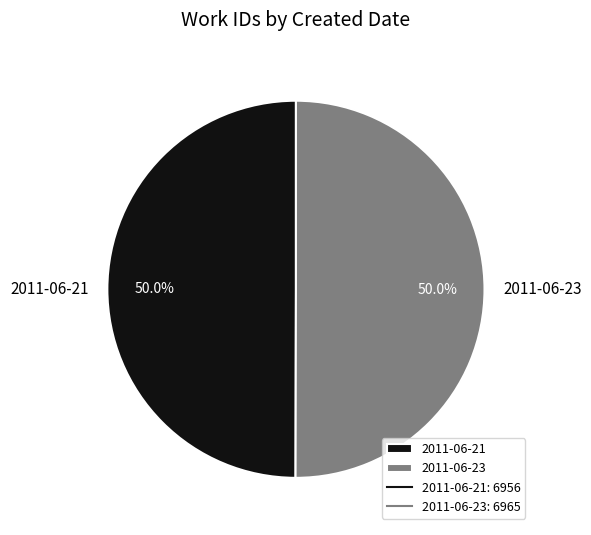

Is it true that 2011-06-23 is 50% of the pie?

True